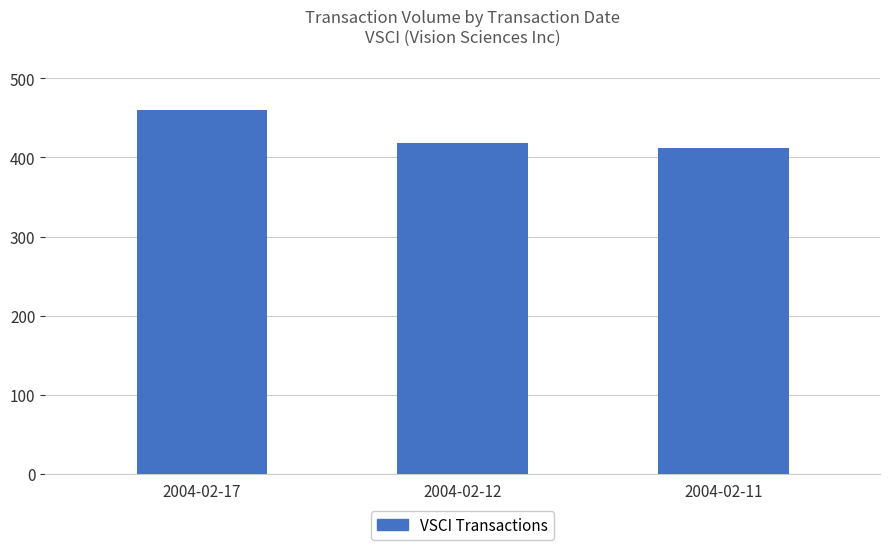

How many bars are there in total?

3